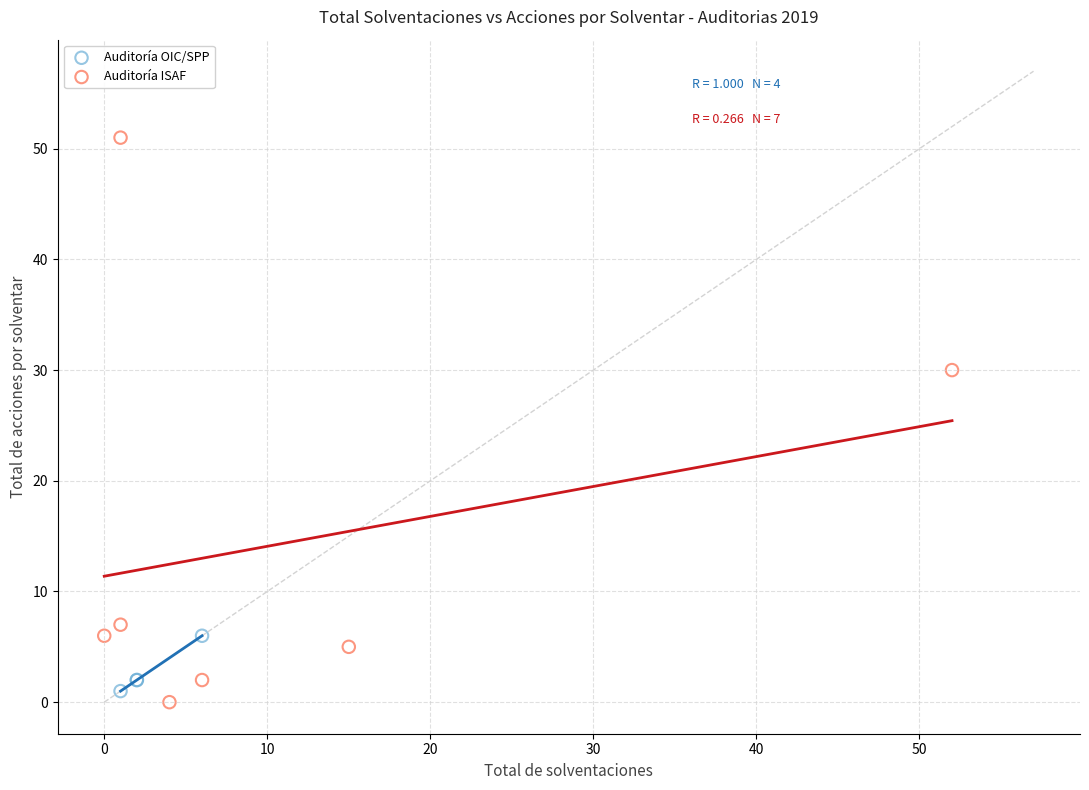

Which series reaches the minimum Y coordinate?

Auditoría ISAF